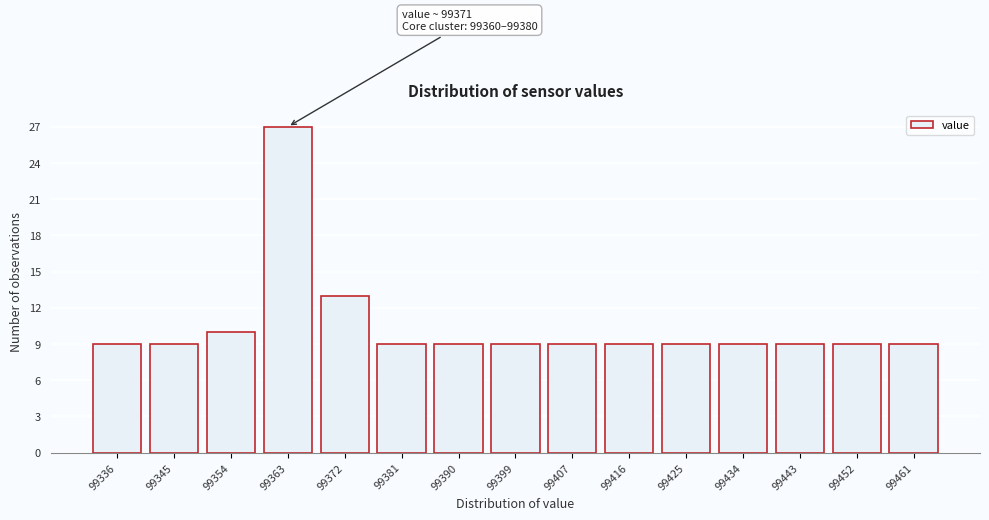

Reading right to left, extract all data points from this chart.

99461=9	99452=9	99443=9	99434=9	99425=9	99416=9	99407=9	99399=9	99390=9	99381=9	99372=13	99363=27	99354=10	99345=9	99336=9